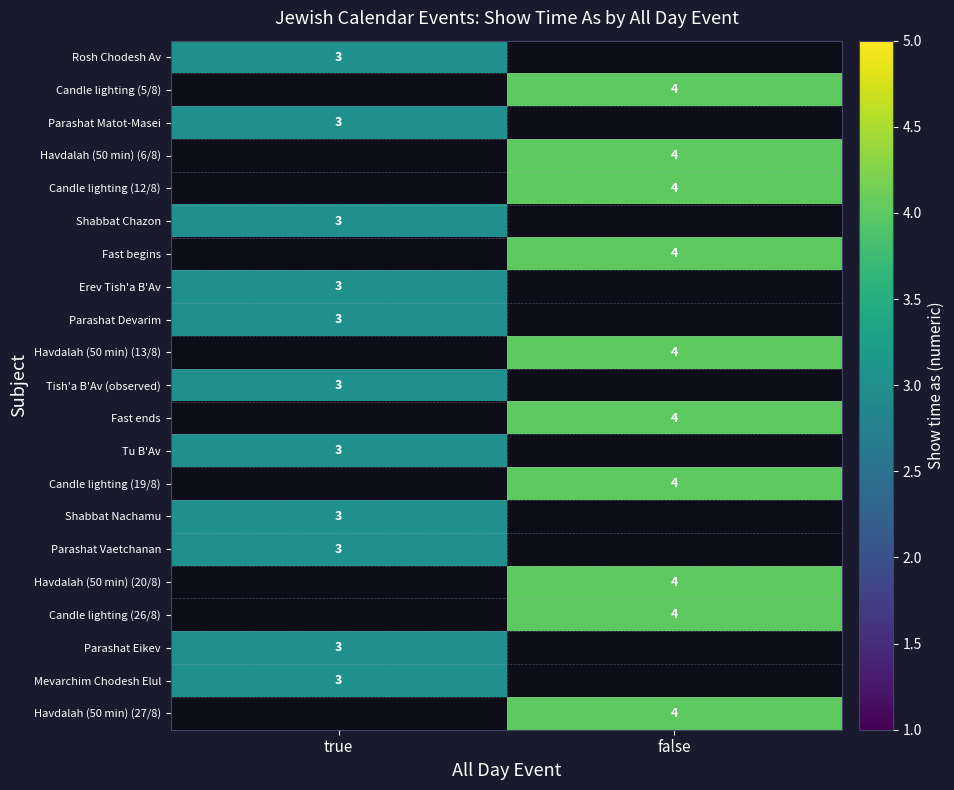

True or false: Havdalah (50 min) (13/8) has a value of 2.2 at false.

False